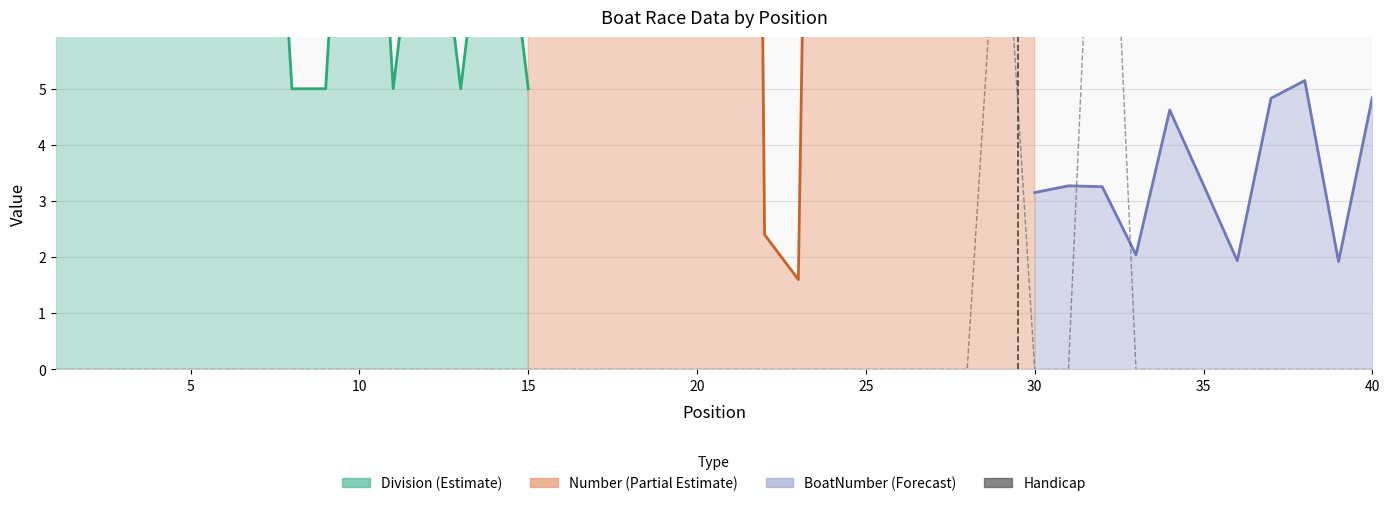

Is it true that the value at 11 is -4.6?

False